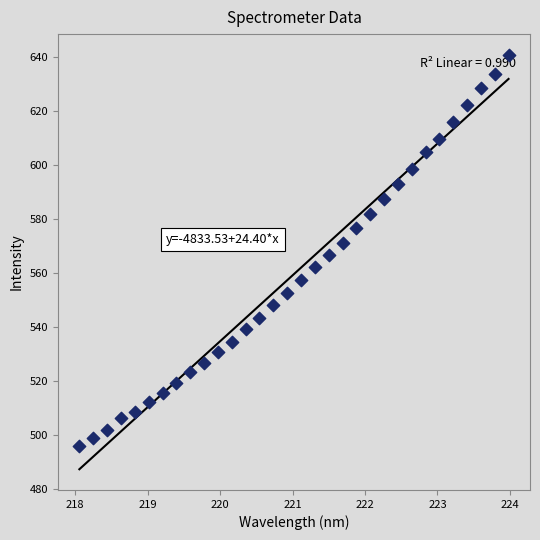

What is the range of Y values (max minus min)?

144.9